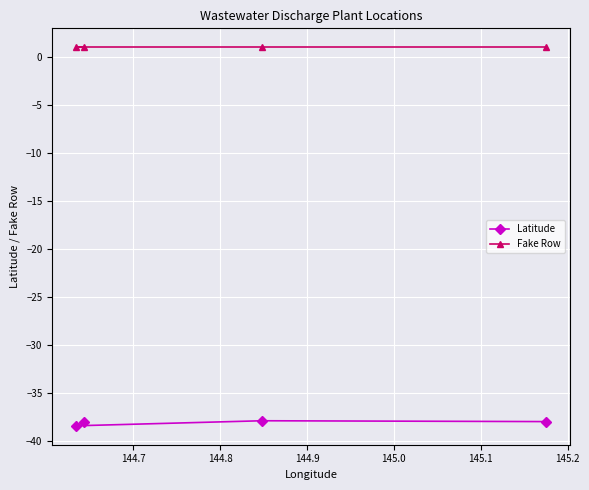

What is the minimum value for Fake Row?

1.0